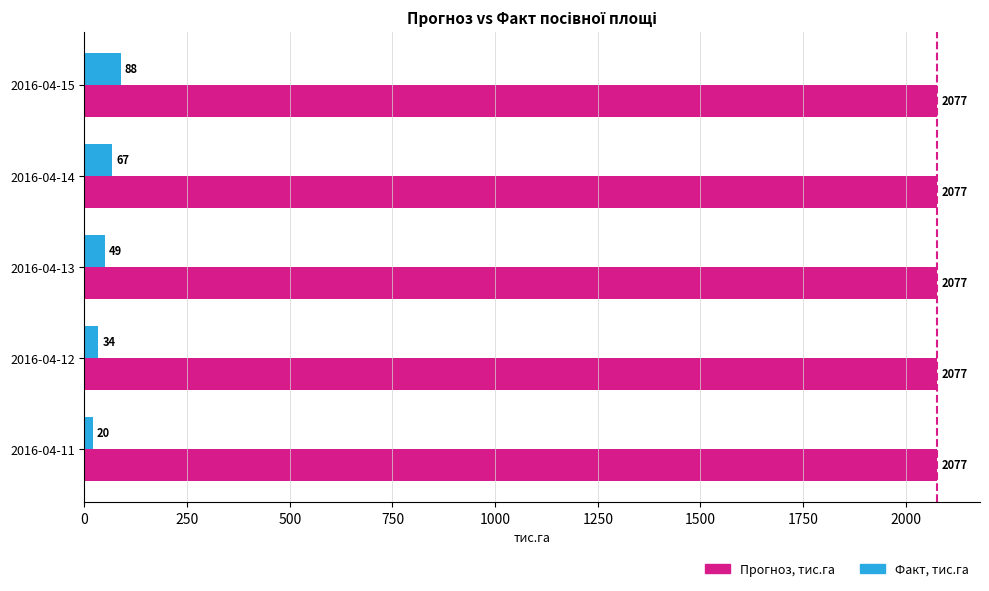

What is the sum of all Прогноз, тис.га values?

10385